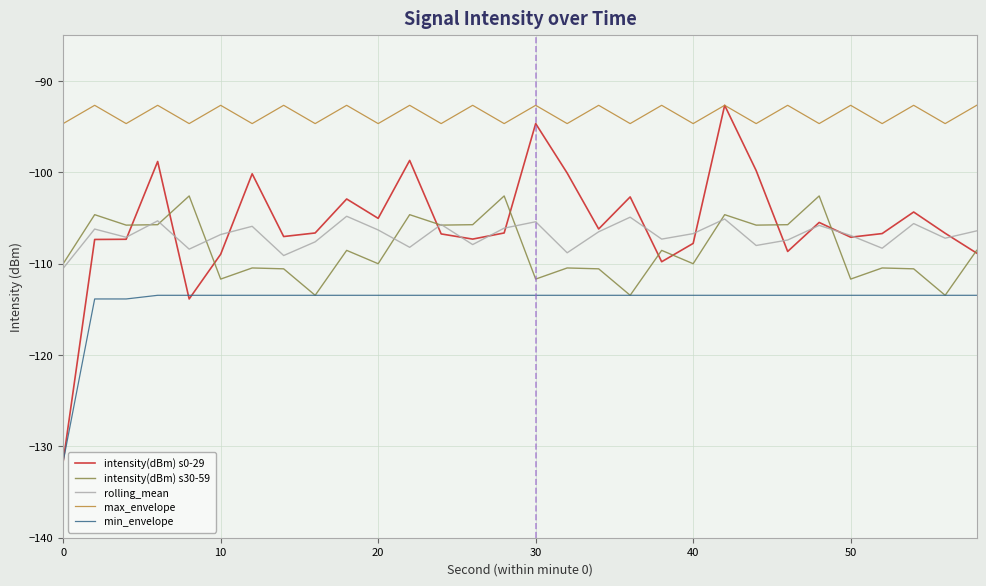

True or false: max_envelope and intensity(dBm) s30-59 cross at least once.

False